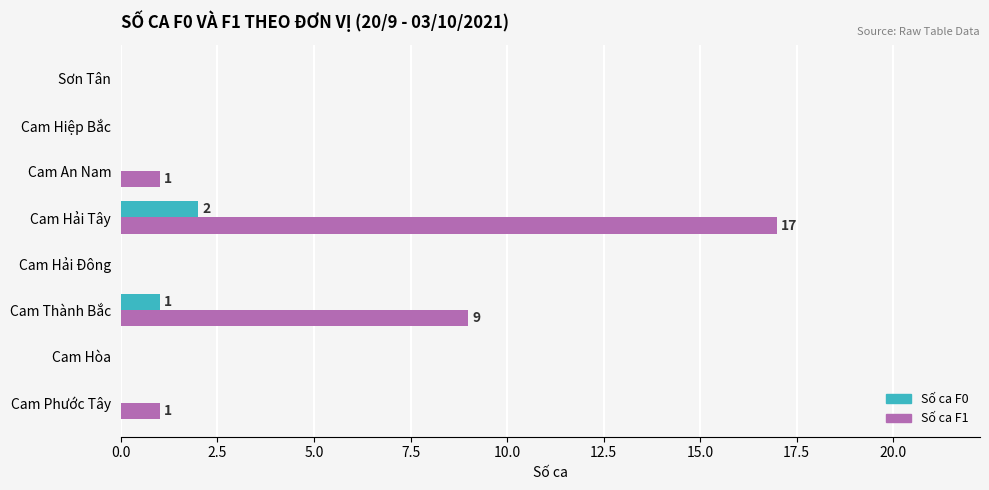

At which category is the sum across all series the highest?

Cam Hải Tây